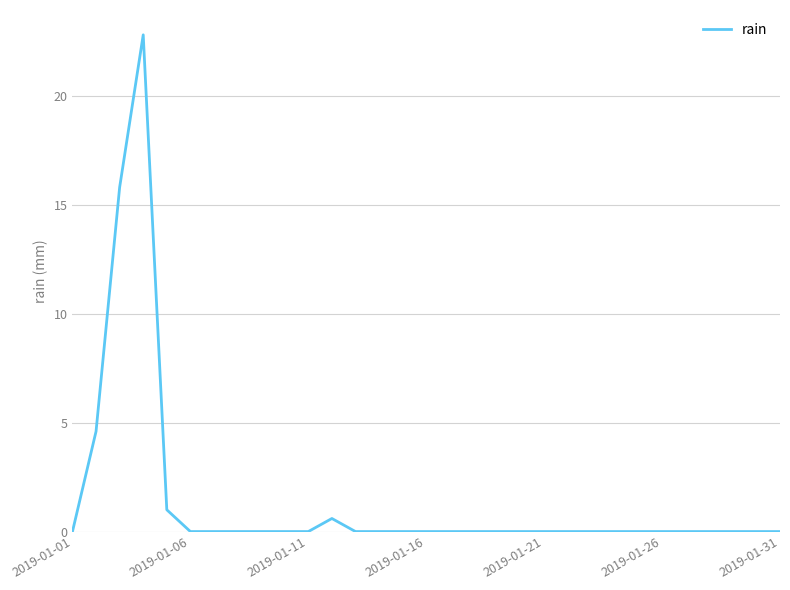

What is the difference between the maximum and minimum values?

22.8